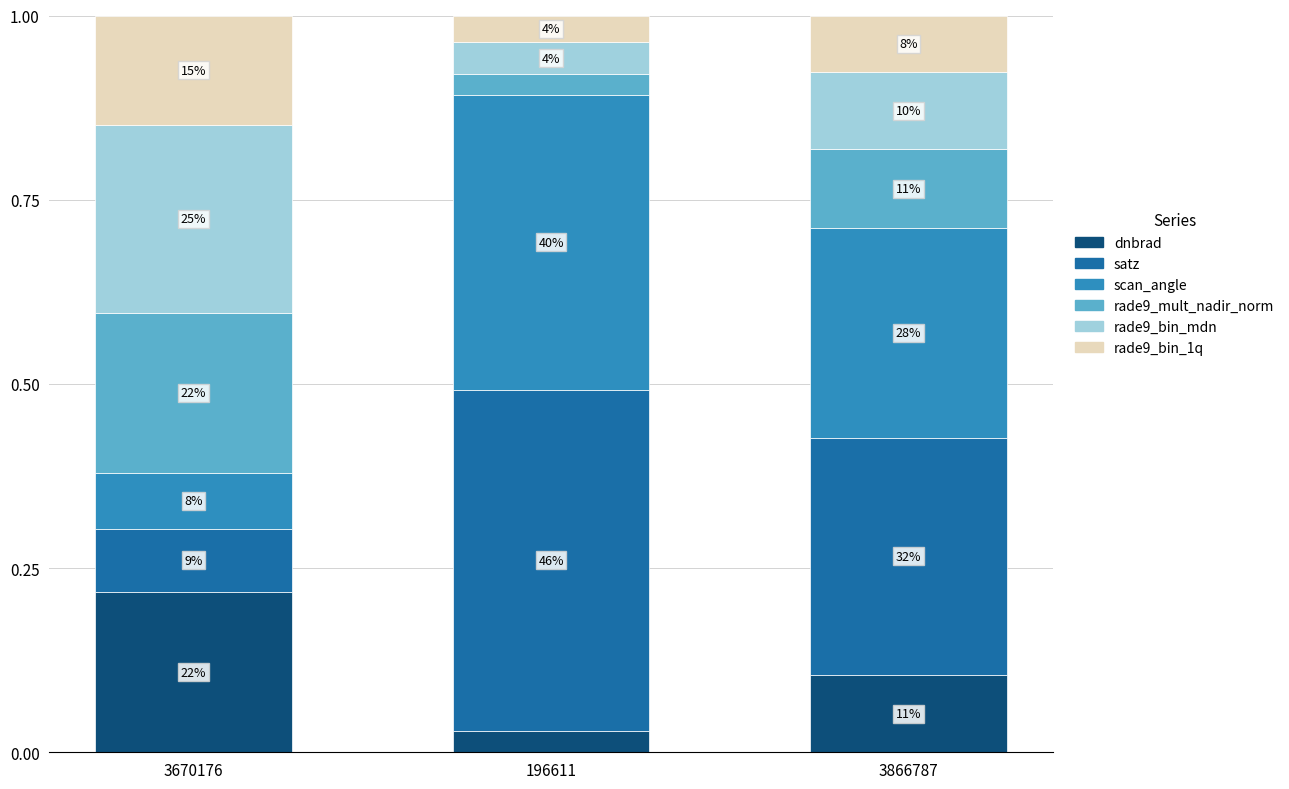

What value does the rade9_mult_nadir_norm series have at 3866787?

0.1